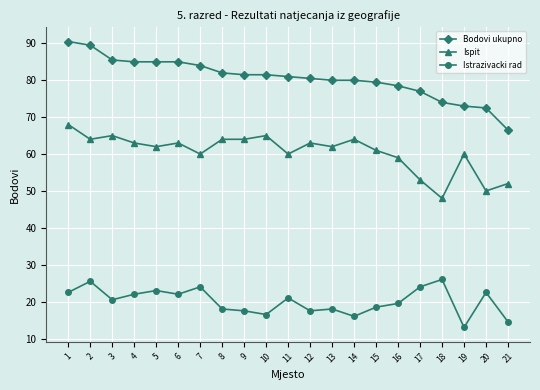

True or false: Ispit and Bodovi ukupno intersect in this chart.

False